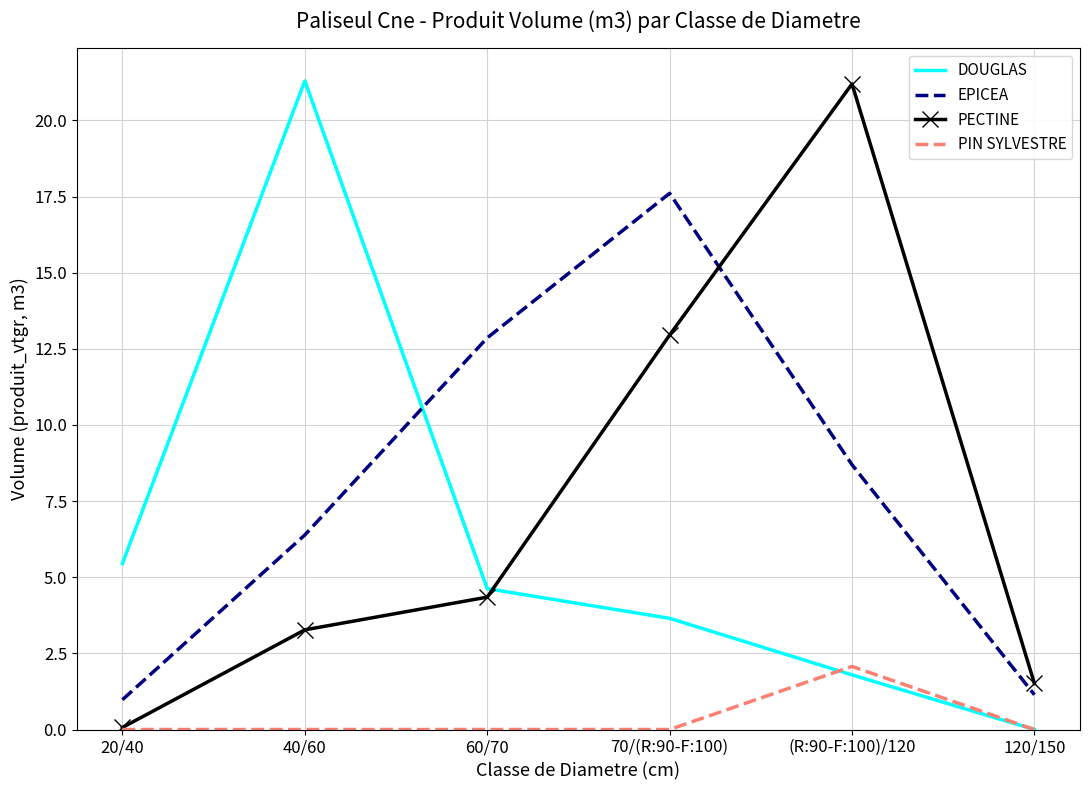

True or false: EPICEA and PECTINE cross at least once.

True